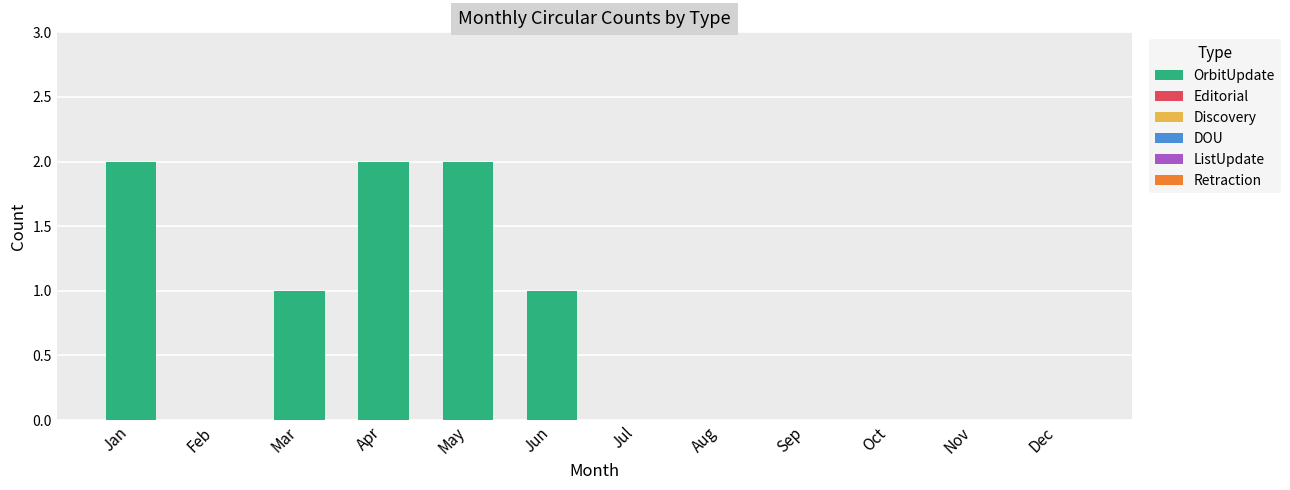

True or false: the data shows 2 at Jan.

True